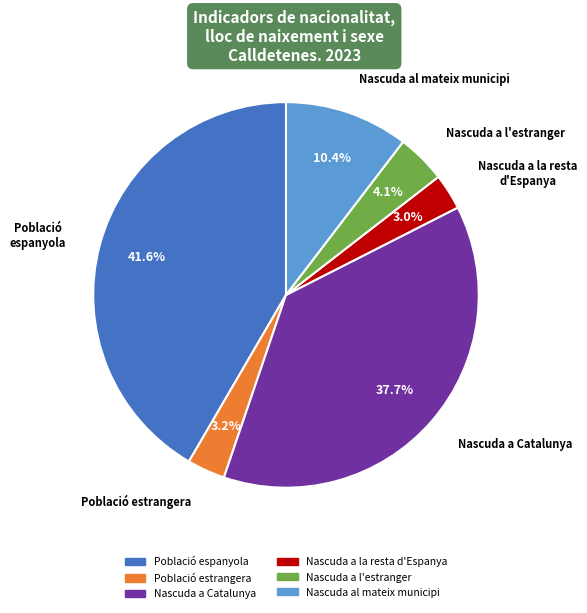

What is the total percentage of Nascuda al mateix municipi and Població estrangera?

13.6%